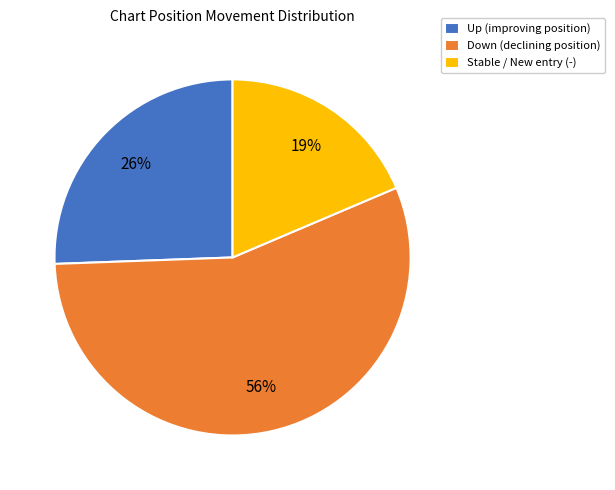

Is the sum of Stable / New entry (-) and Up (improving position) greater than half?

No